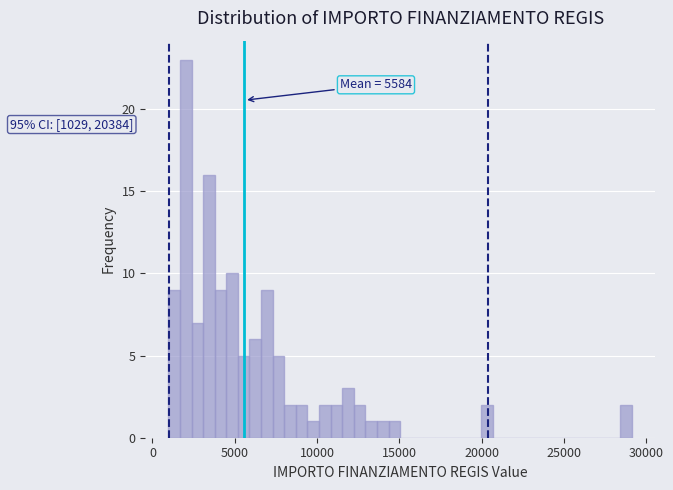

Around what value on the x-axis is the tallest bar? Give the approximate position of its centre, as read against the axis.

2000